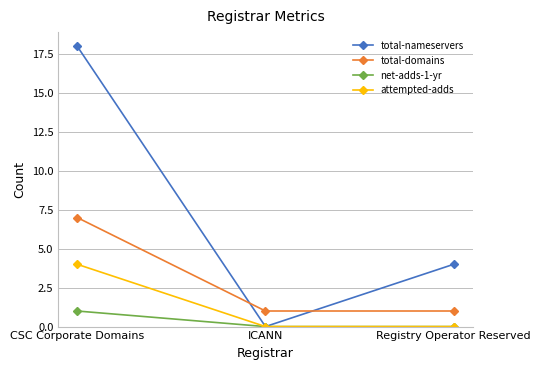

Count the number of categories in the chart.

3